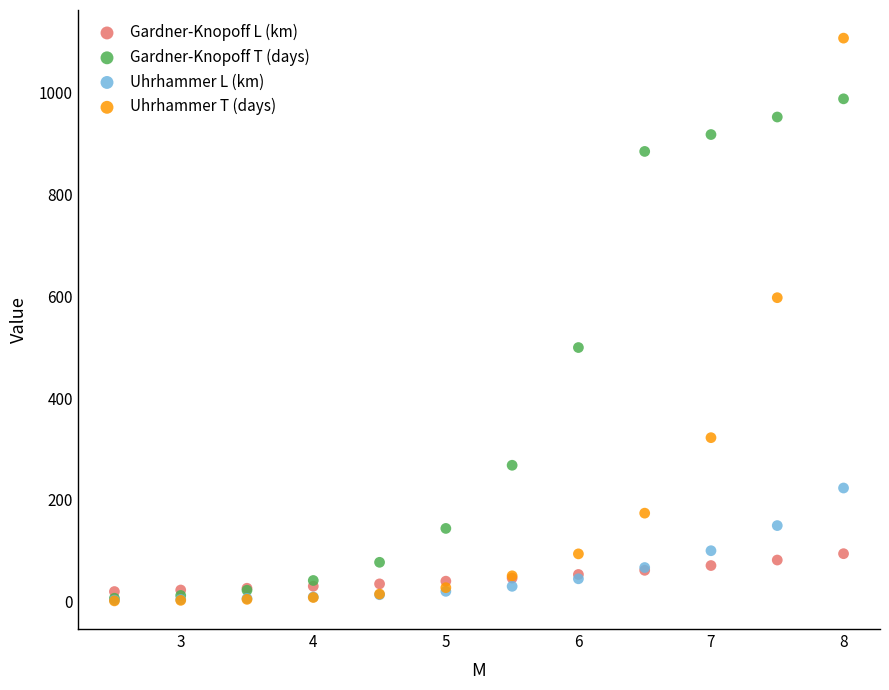

Which series has the widest spread of Y values?

Uhrhammer T (days)